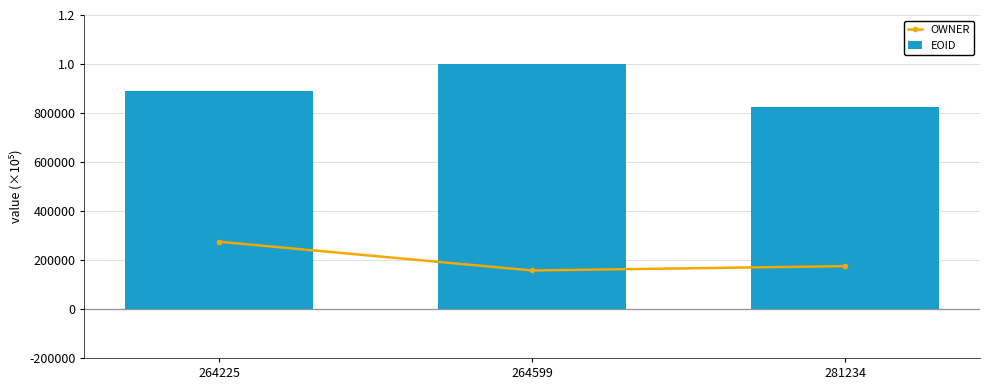

Reading right to left, extract all data points from this chart.

OWNER: 281234=174876	264599=157172	264225=274472
EOID: 281234=826338	264599=999911	264225=891133